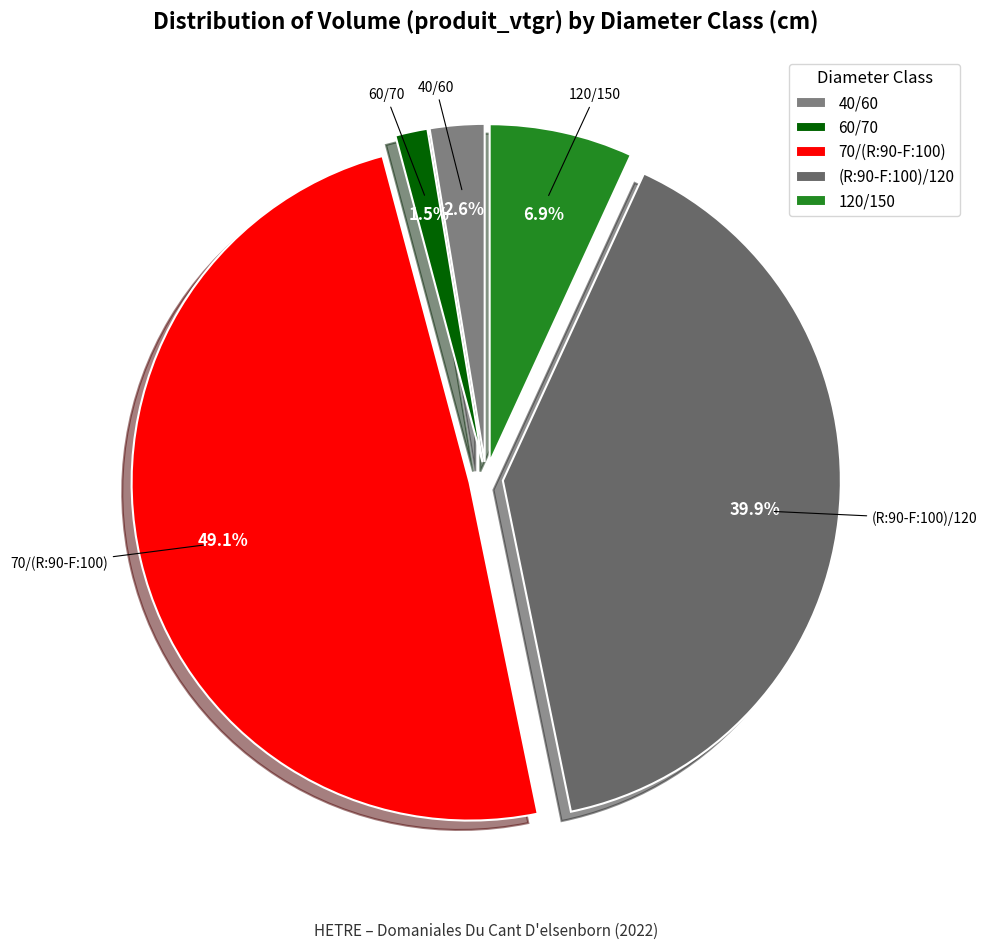

How many slices are in this pie chart?

5